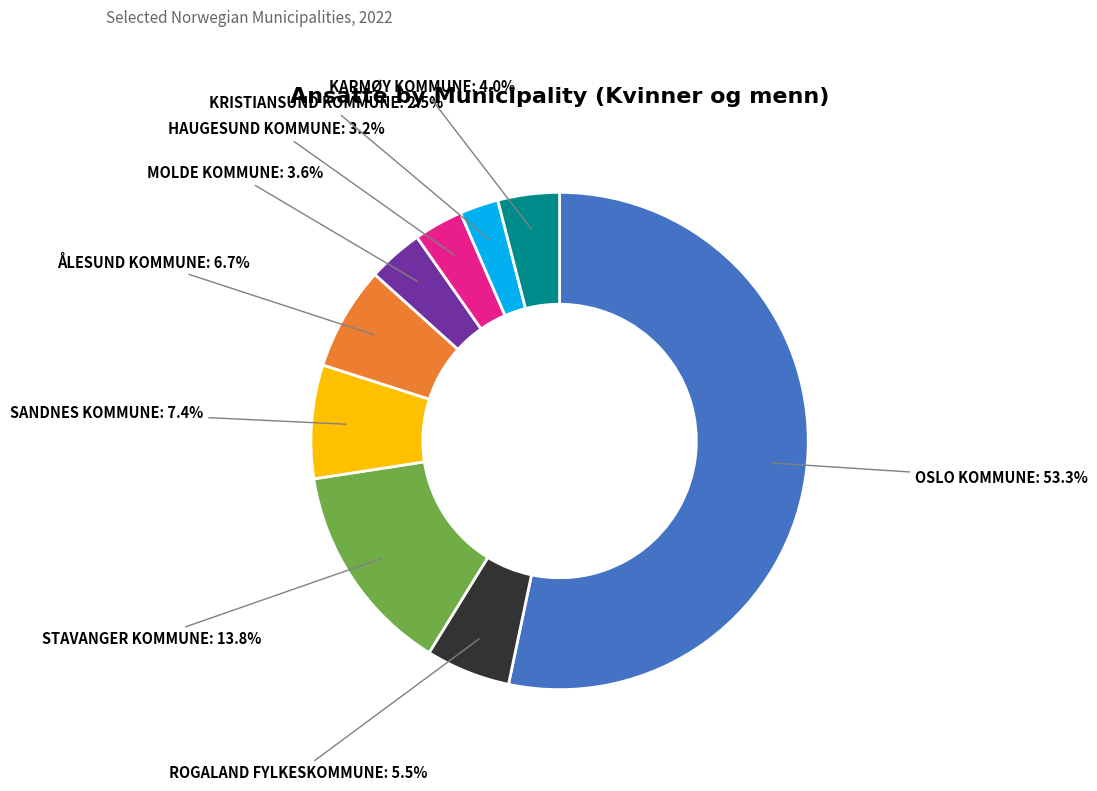

Is there any slice that represents more than half of the pie?

Yes